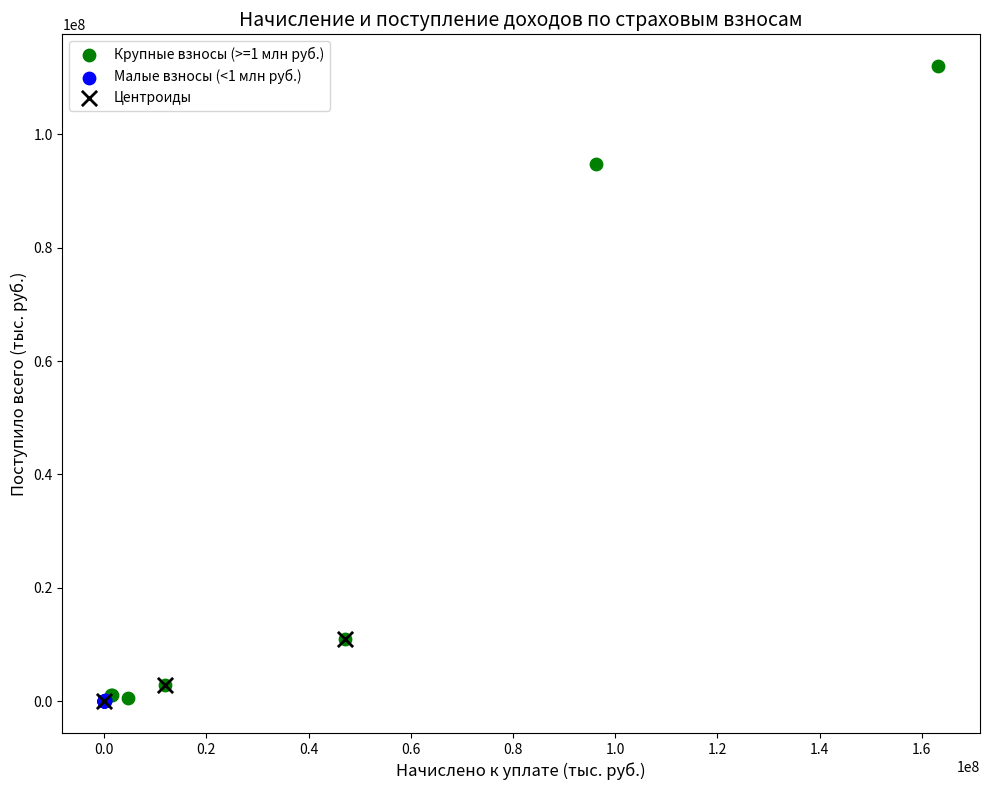

Which series has the largest Y range (max minus min)?

Крупные взносы (>=1 млн руб.)